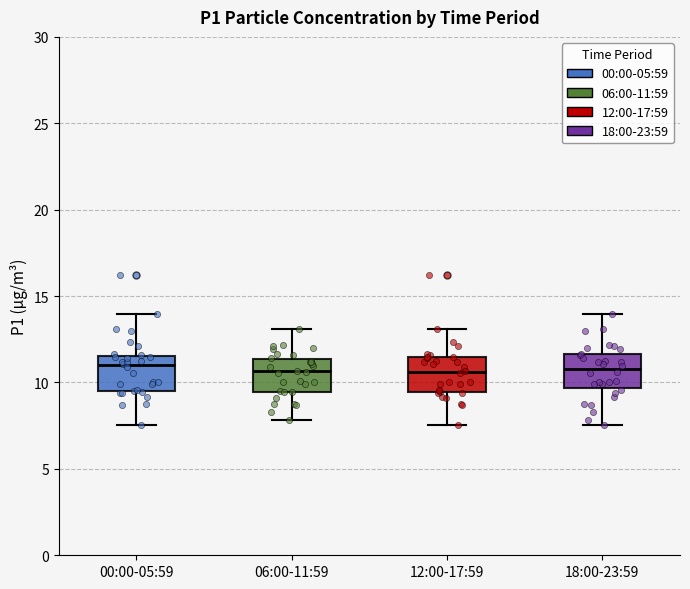

Where does the upper whisker of the box for 06:00-11:59 end on the y-axis? The values are not printed on the chart, so give them approximately, as read against the axis.

13.0